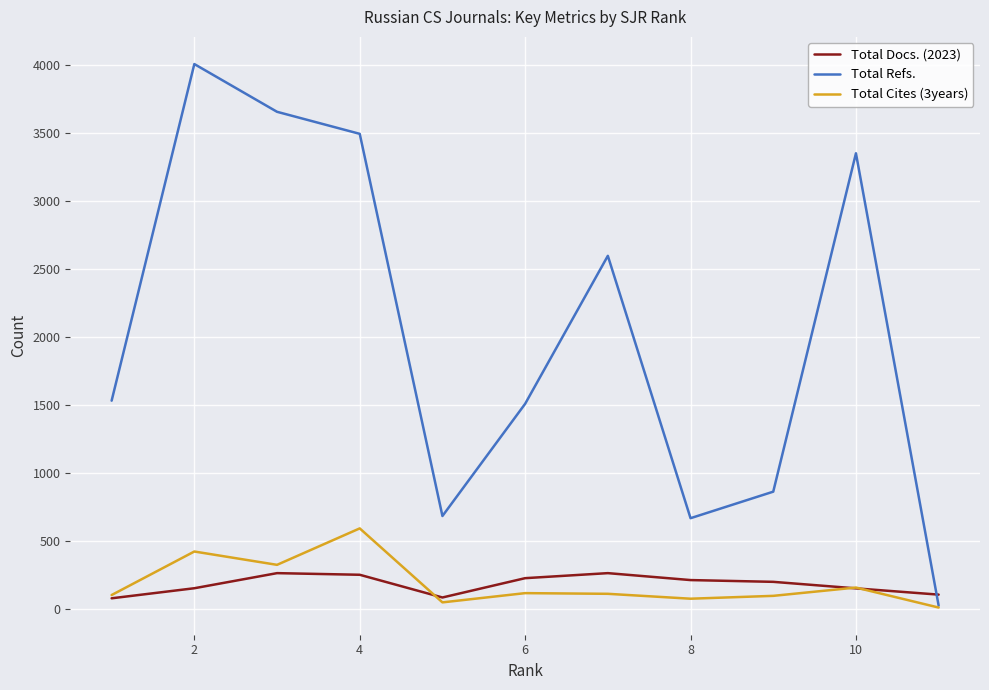

Rank the series by their maximum value, from highest to lowest.

Total Refs., Total Cites (3years), Total Docs. (2023)